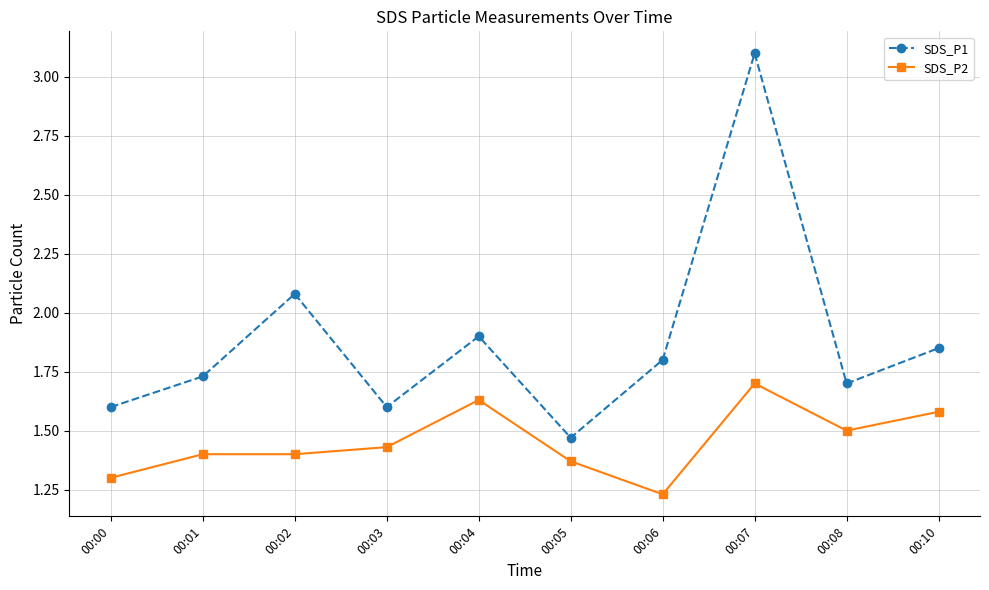

The value of SDS_P2 at 00:00 is 2.1. True or false?

False